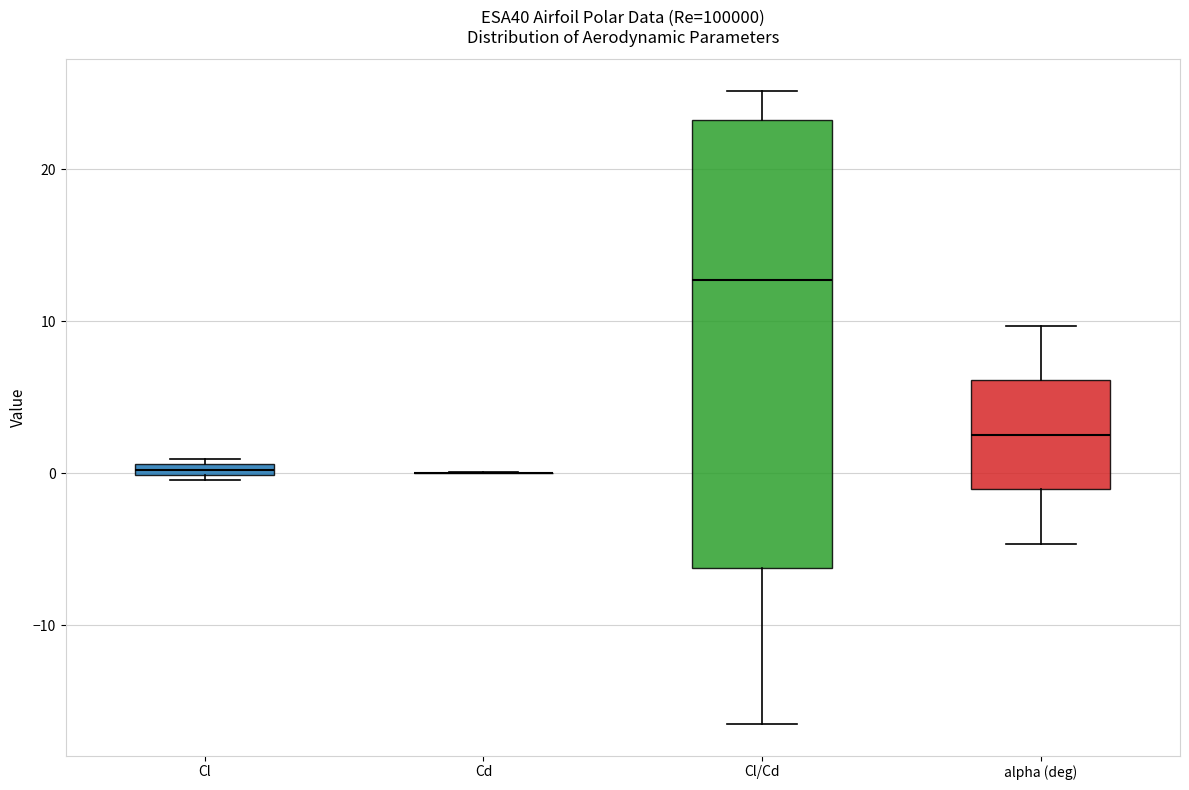

Which box is the tallest, from its lower edge to its upper edge?

Cl/Cd